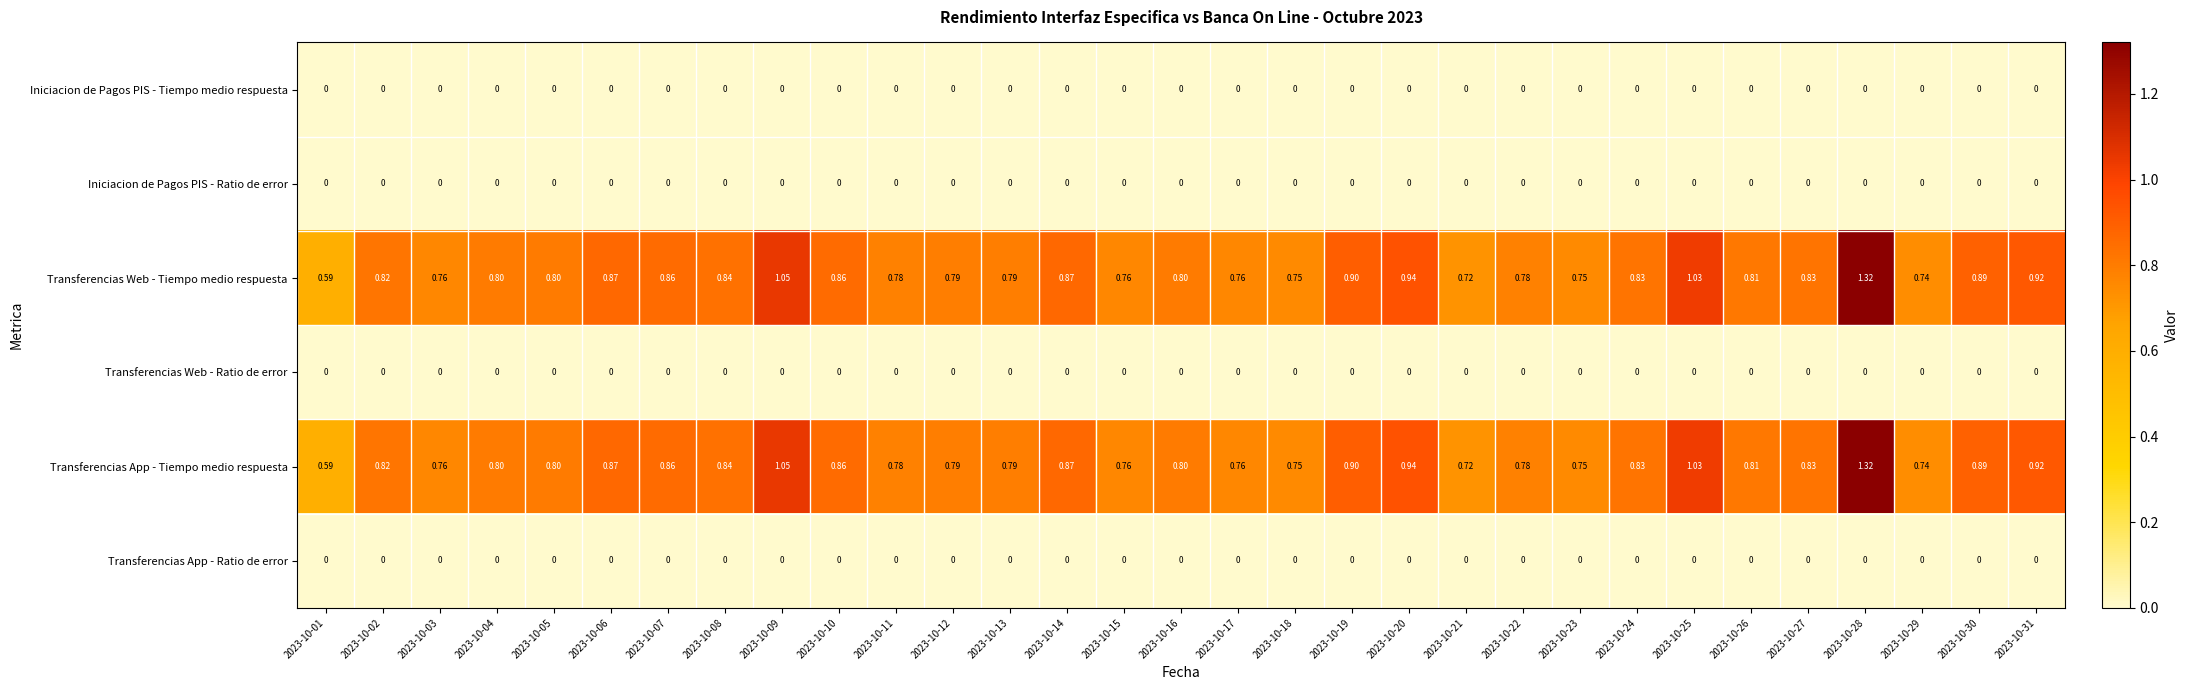

Is the value of Transferencias Web - Ratio de error at 2023-10-17 greater than the value of Transferencias App - Tiempo medio respuesta at 2023-10-15?

No